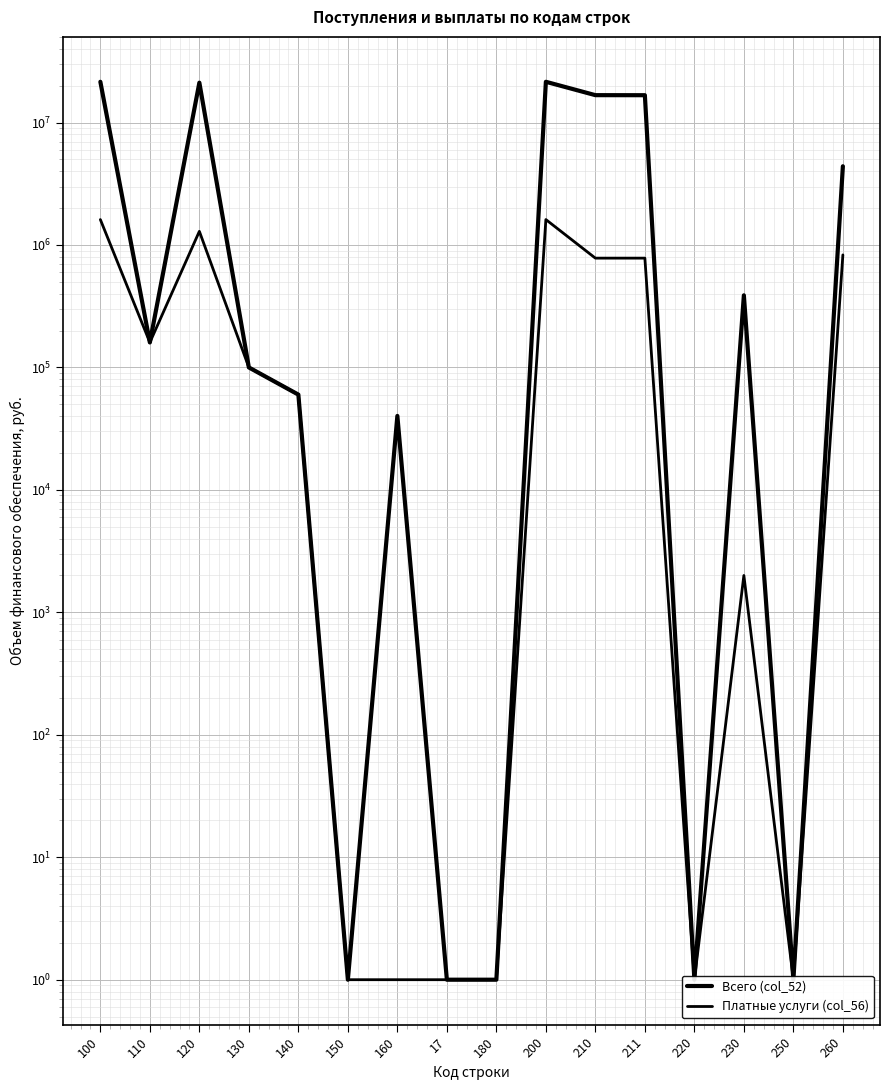

What is the smallest value displayed?

1